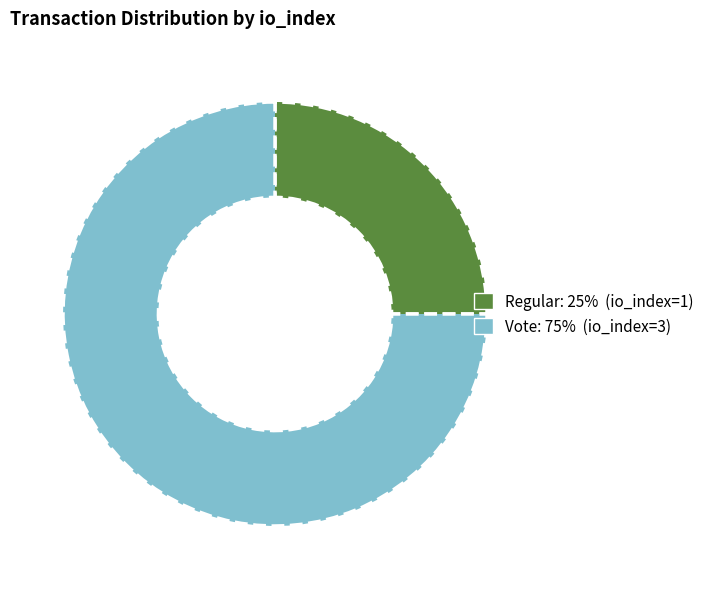

Is there any slice that represents more than half of the pie?

Yes